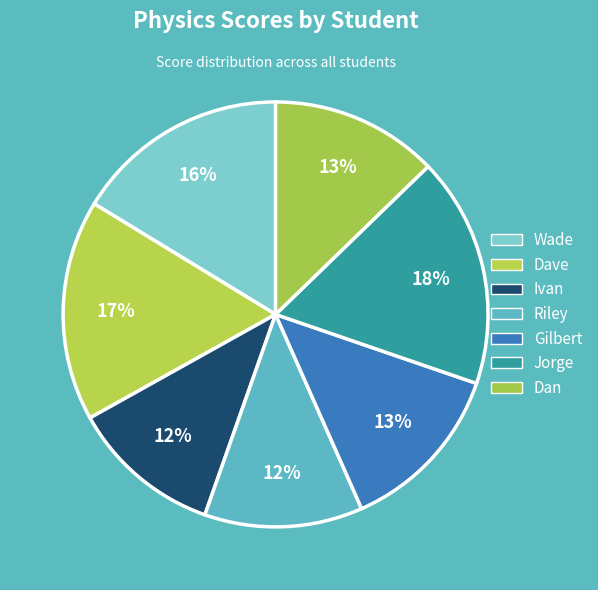

Is there any slice that represents more than half of the pie?

No